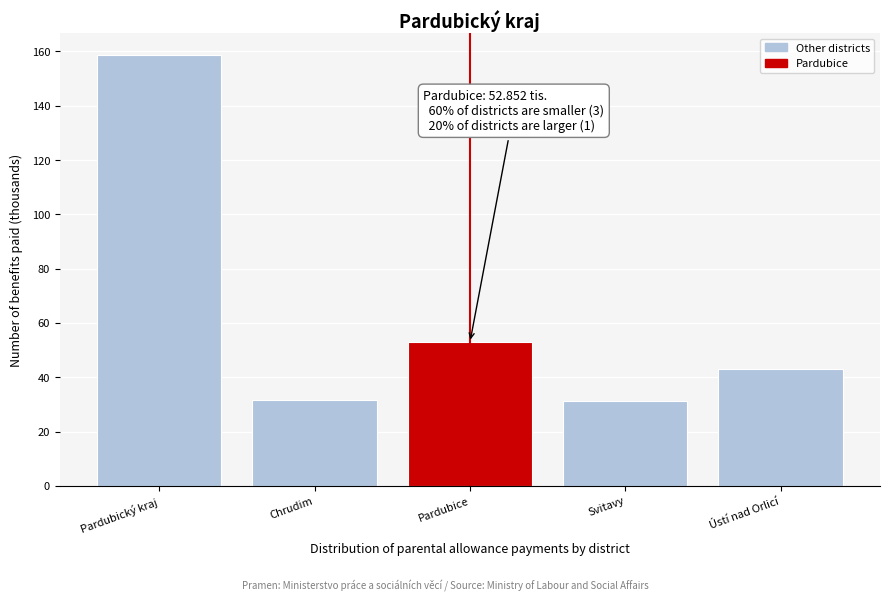

What is the difference between the maximum and minimum values?

127.7